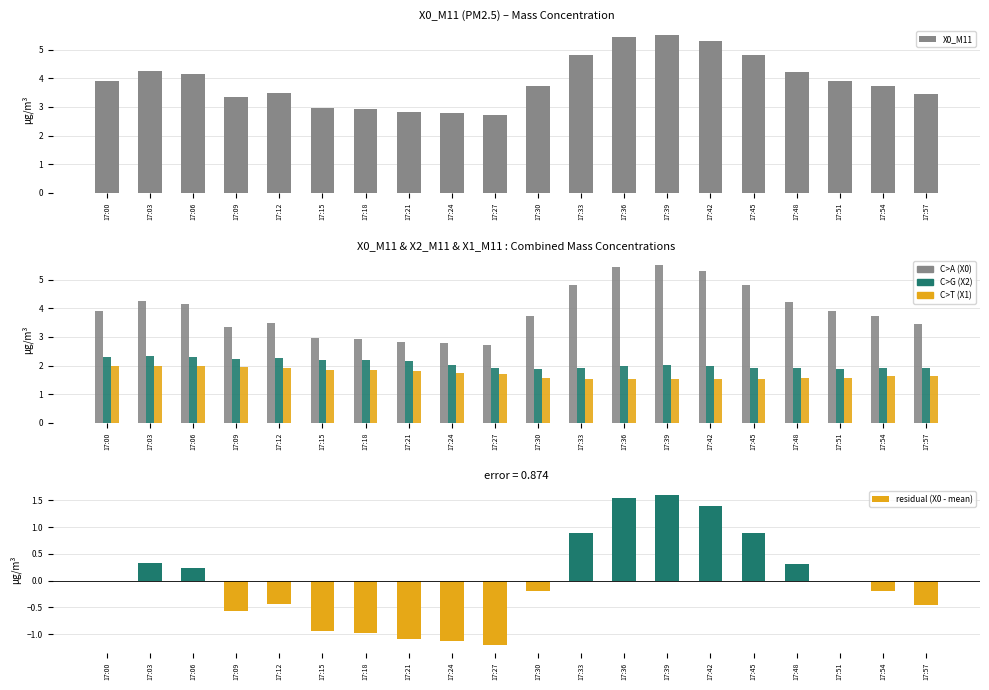

True or false: X1_M11 has a value of 1.5 at 17:39.

True